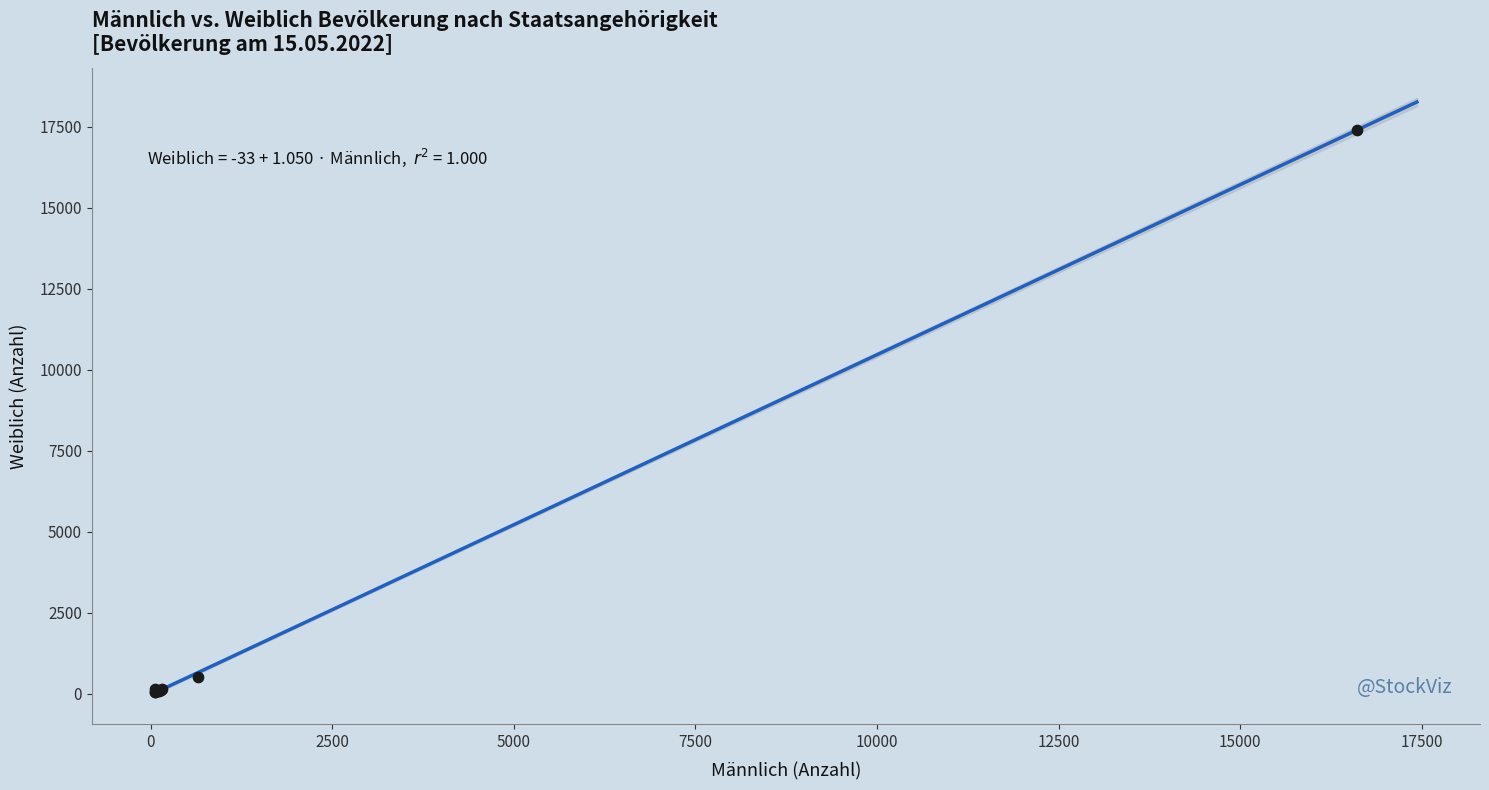

What Y value in the scatter plot is closest to 8716?

514